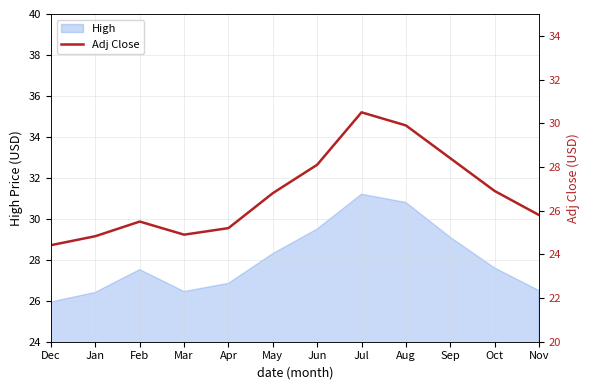

How many interior local valleys (lower than both neighbors) does the data have?

1